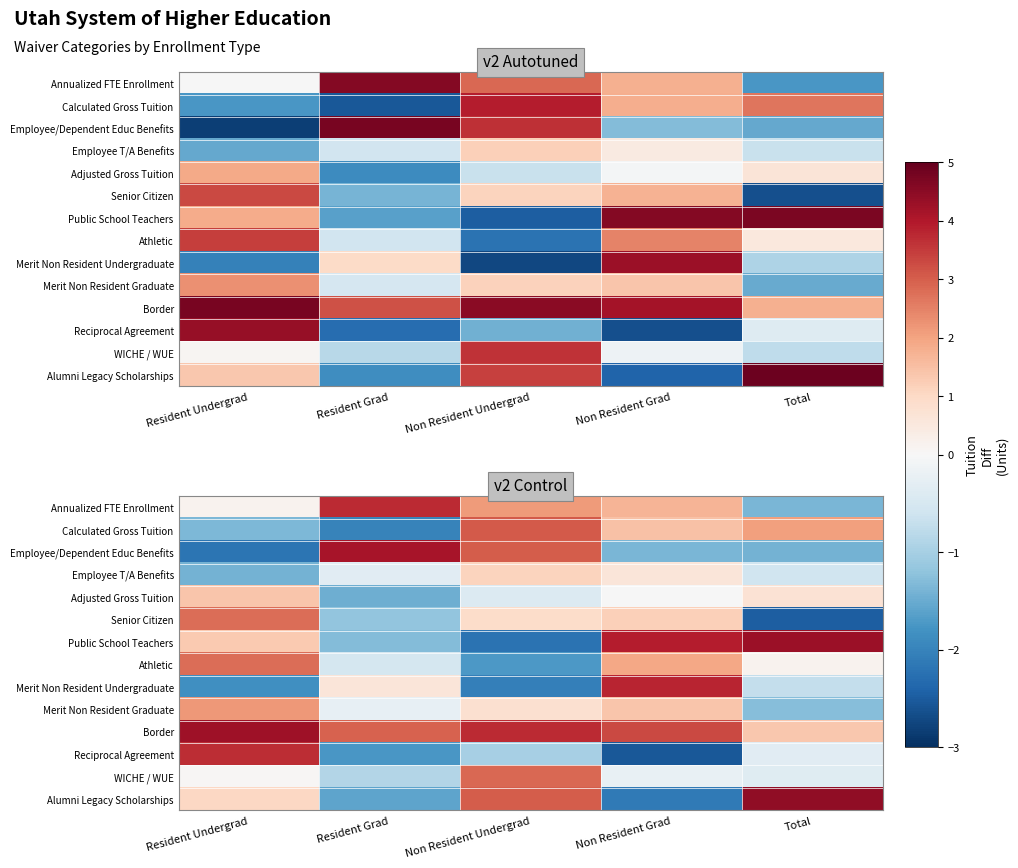

At which category is the sum across all series the highest?

Non Resident Undergrad